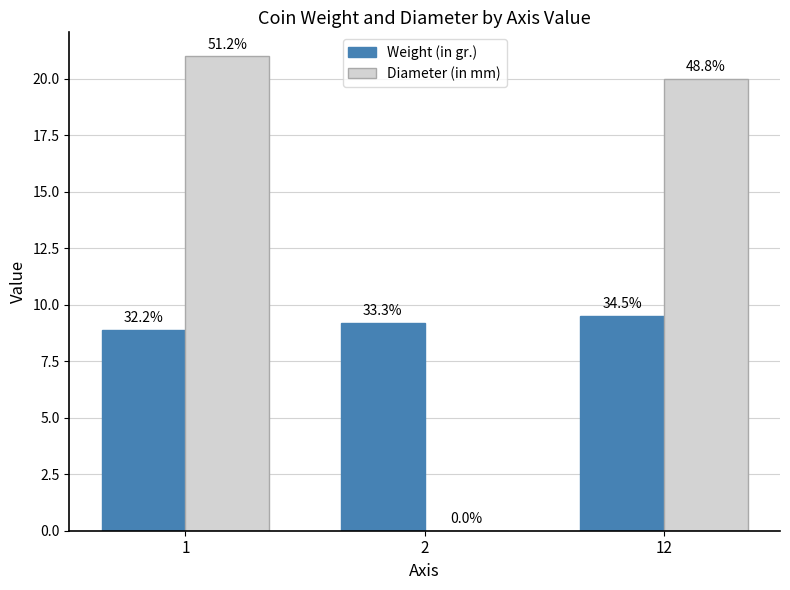

Is the value of Weight (in gr.) at 1 greater than the value of Diameter (in mm) at 2?

Yes